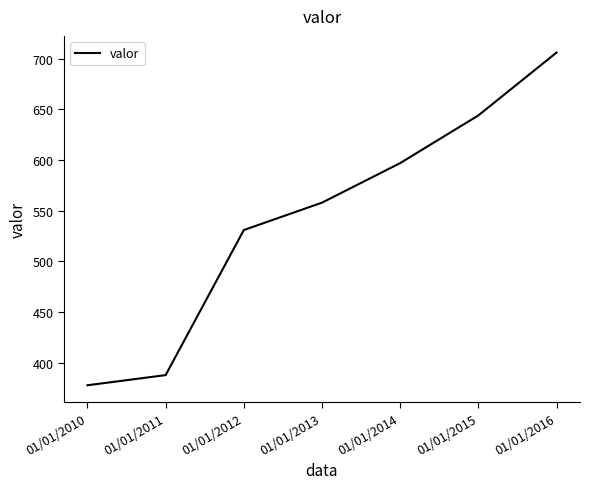

List the labels in order of value, largest first.

01/01/2016, 01/01/2015, 01/01/2014, 01/01/2013, 01/01/2012, 01/01/2011, 01/01/2010